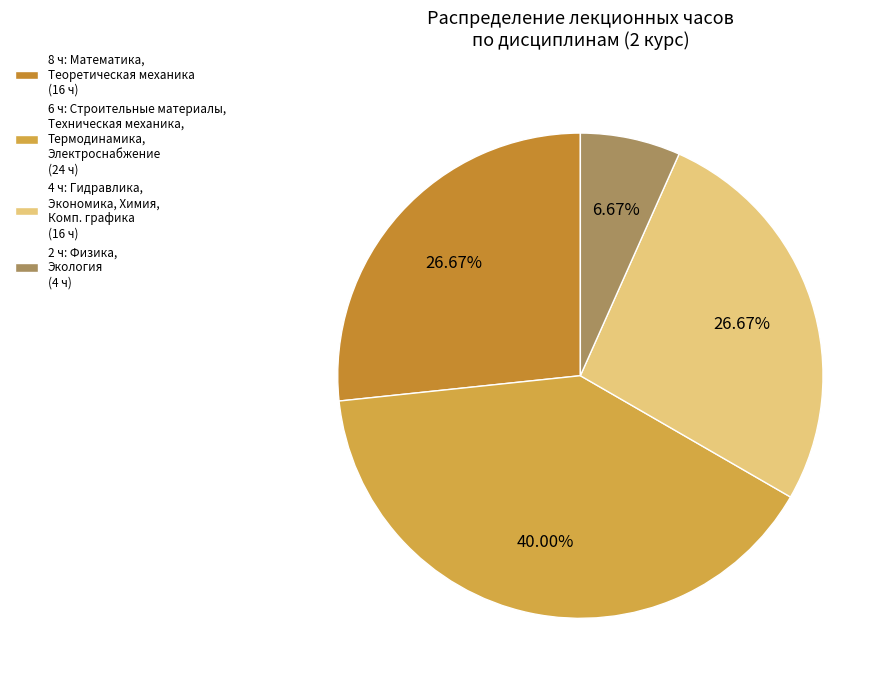

How many segments does this pie chart have?

4